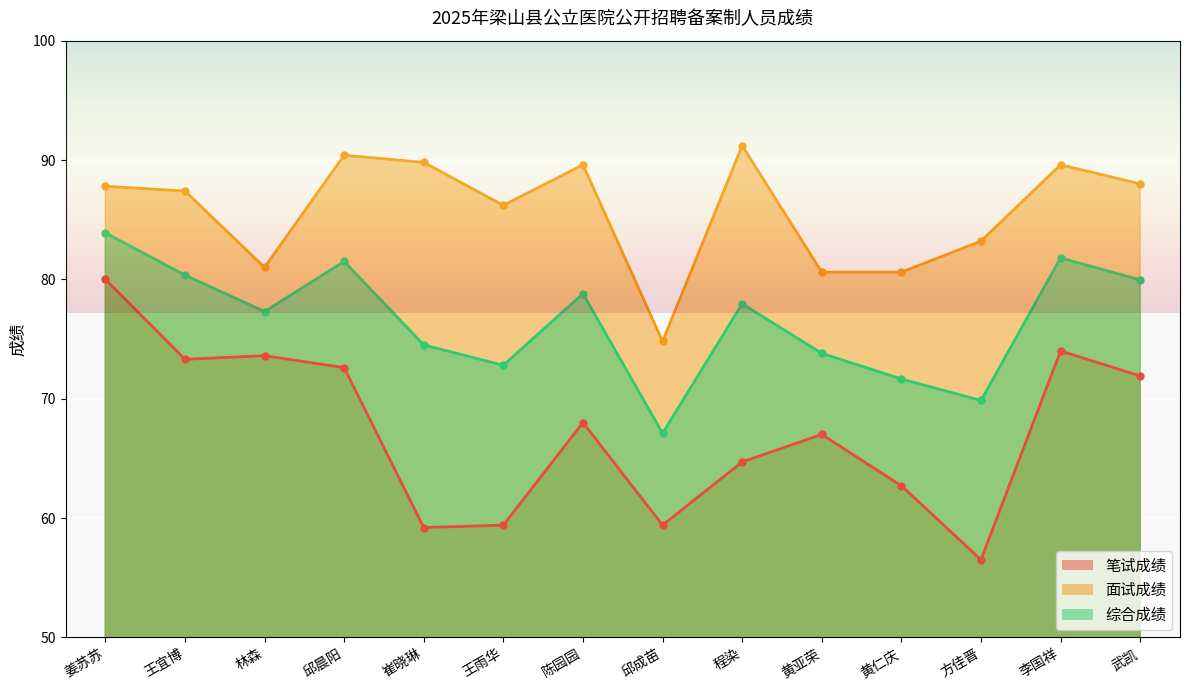

Rank the categories by 面试成绩 value from highest to lowest.

程染, 邱晨阳, 崔晓琳, 陈园园, 李国祥, 武凯, 姜苏苏, 王宜博, 王雨华, 方佳晋, 林森, 黄亚荣, 黄仁庆, 邱成苗